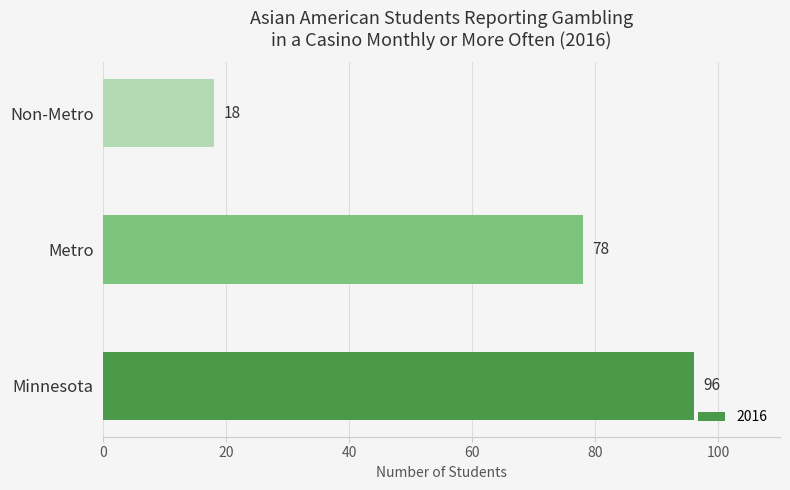

Reading bottom to top, extract all data points from this chart.

96	78	18